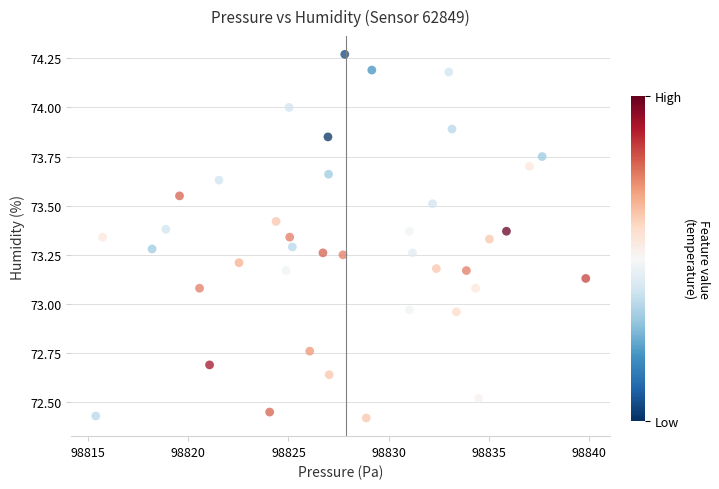

What is the range of X values (max minus min)?

24.5